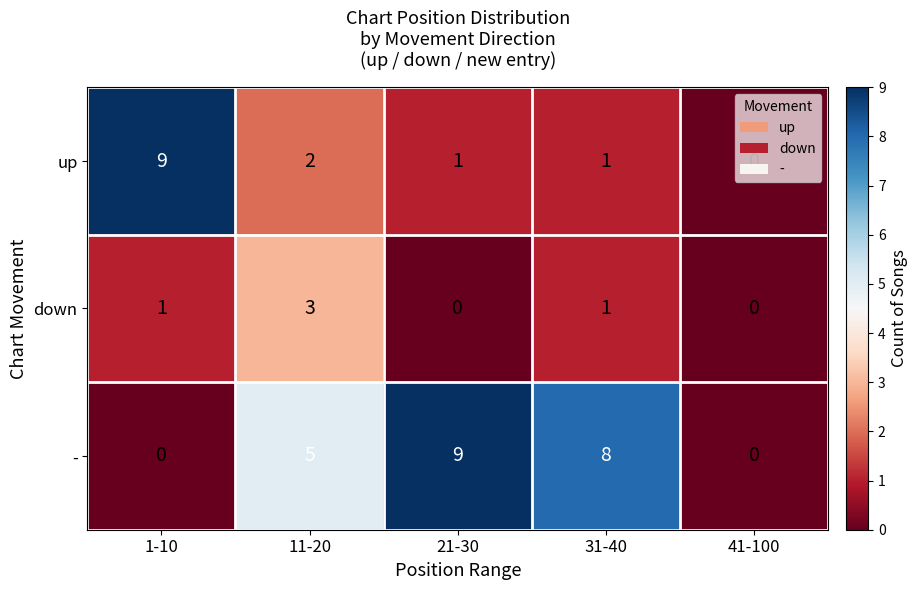

The value of down at 1-10 is 1. True or false?

True